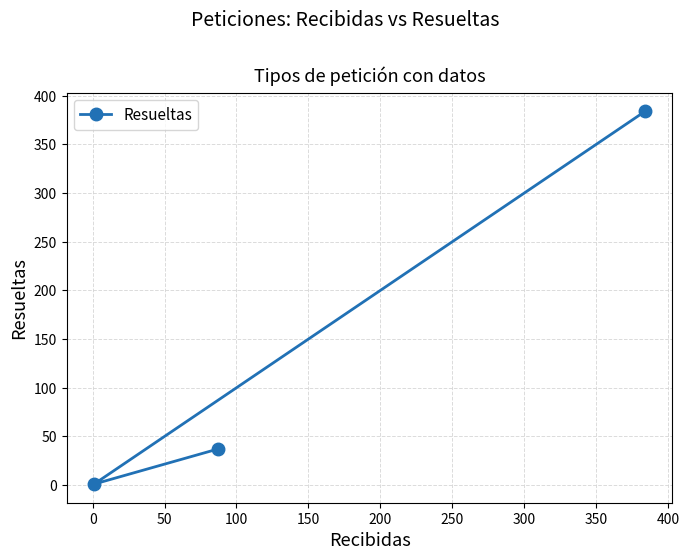

How many series are shown in this chart?

1